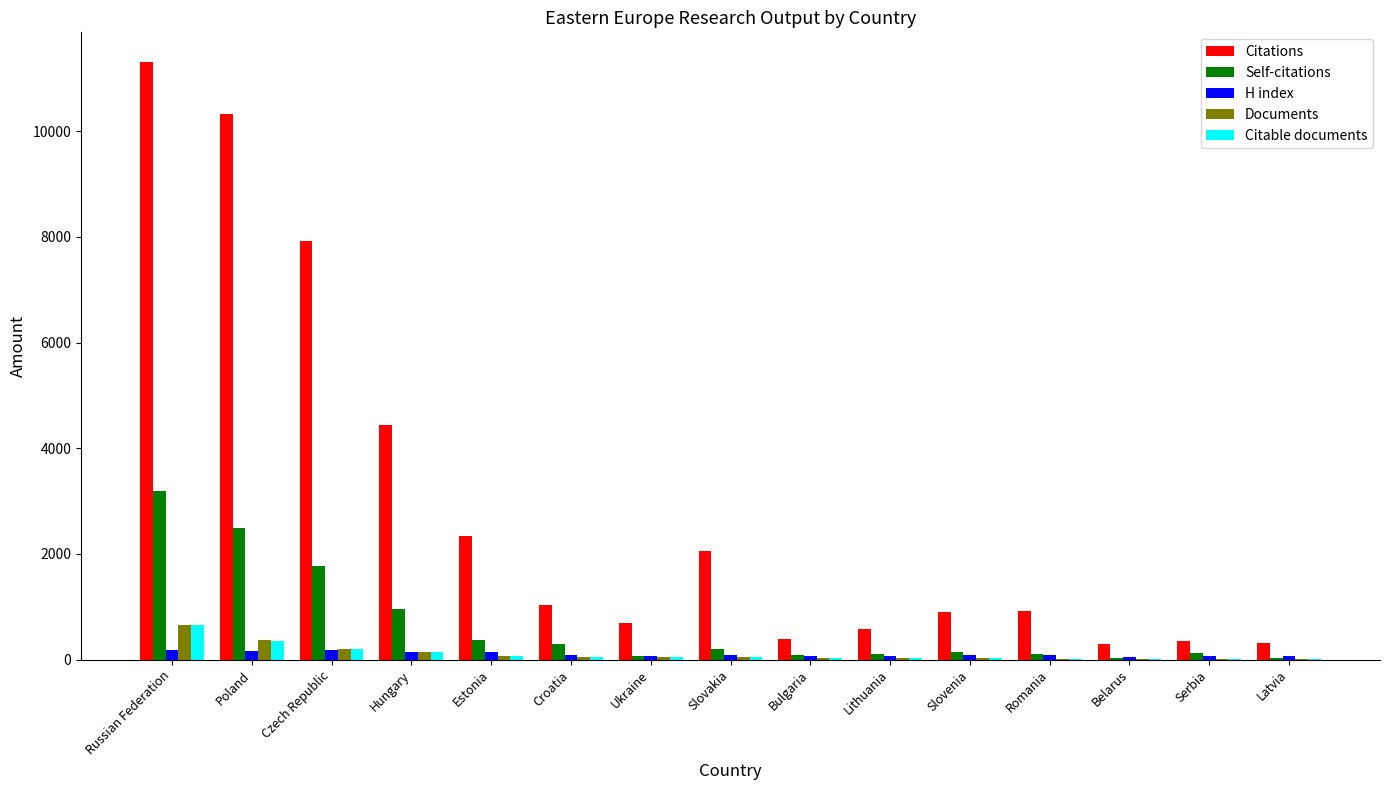

What is the maximum value shown in the chart?

11304